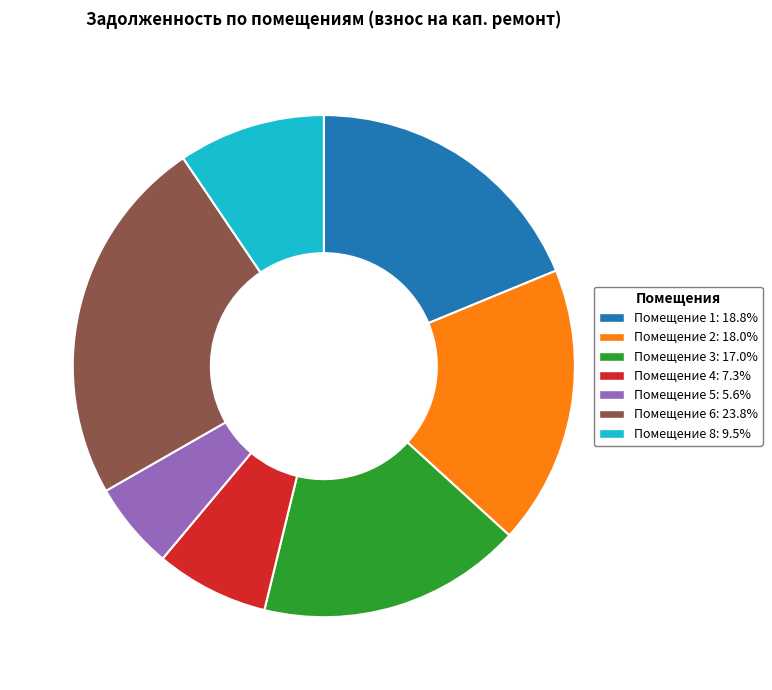

Is there a majority slice in this chart?

No